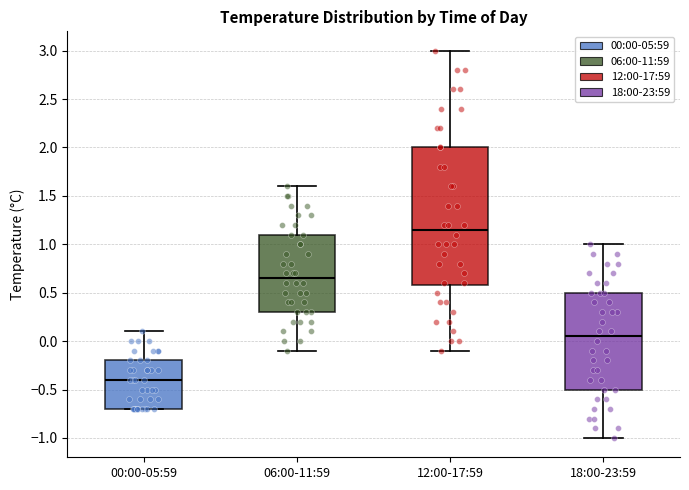

Which box has the lowest median line?

00:00-05:59